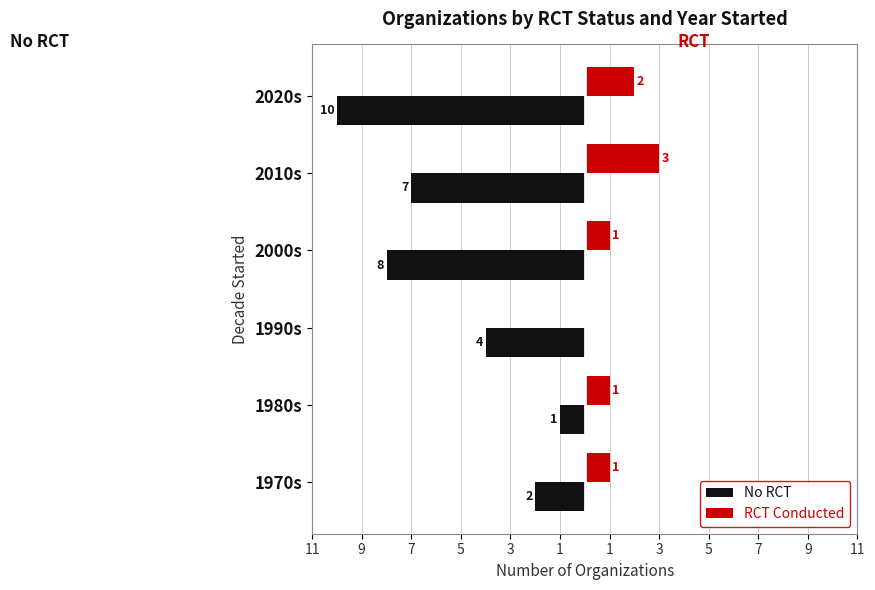

What are all the series names shown in the legend?

No RCT, RCT Conducted